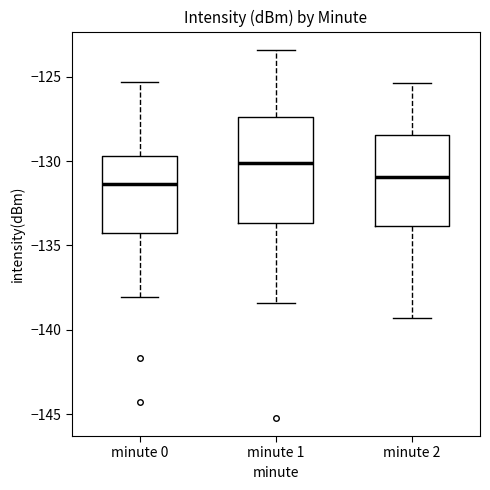

Reading left to right, read every box against the y-axis: the position of its median line, the range the box covers, and the ends of its whiskers. The values are not printed on the chart, so give them approximately, as read against the axis.

minute 0: median -131.5, box -134.5 to -129.5, whiskers -138.0 to -125.5
minute 1: median -130.0, box -133.5 to -127.5, whiskers -138.5 to -123.5
minute 2: median -131.0, box -134.0 to -128.5, whiskers -139.5 to -125.5